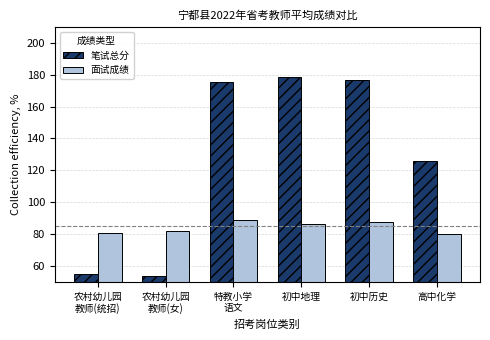

The 笔试总分 series shows 53.4 at 农村幼儿园
教师(女). True or false?

True